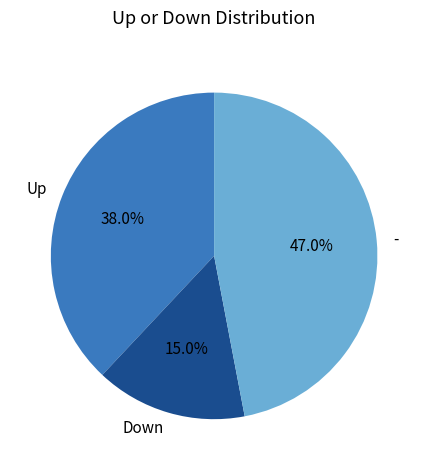

Is there a majority slice in this chart?

No